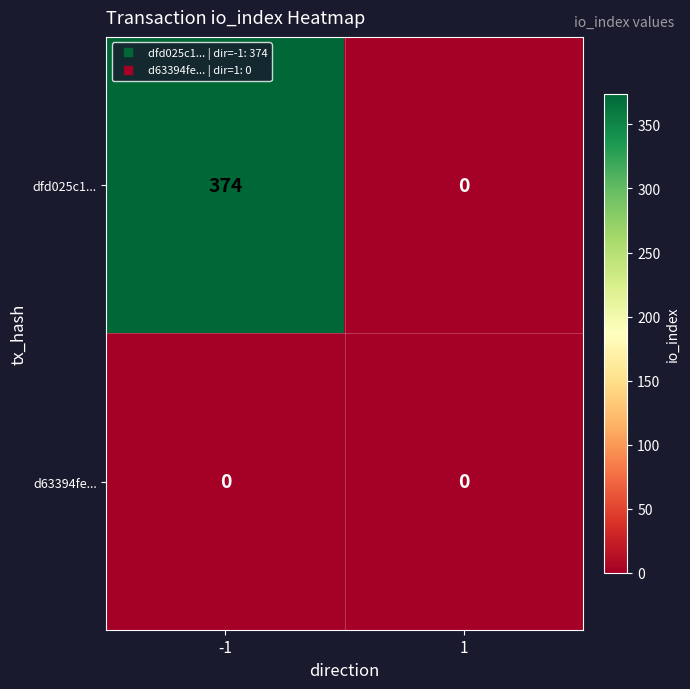

At which category is the sum across all series the highest?

-1